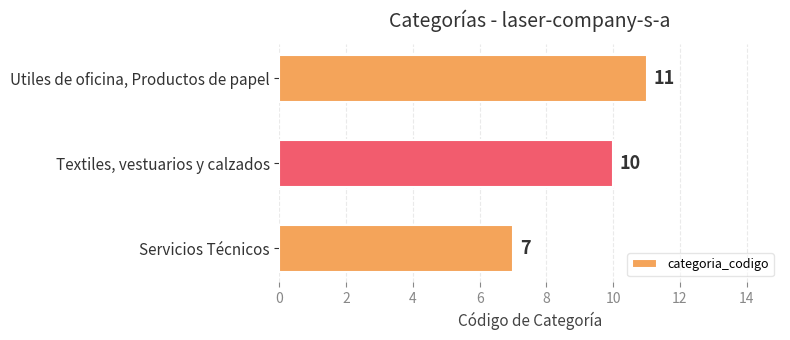

Rank the categories by value from highest to lowest.

Utiles de oficina, Productos de papel, Textiles, vestuarios y calzados, Servicios Técnicos